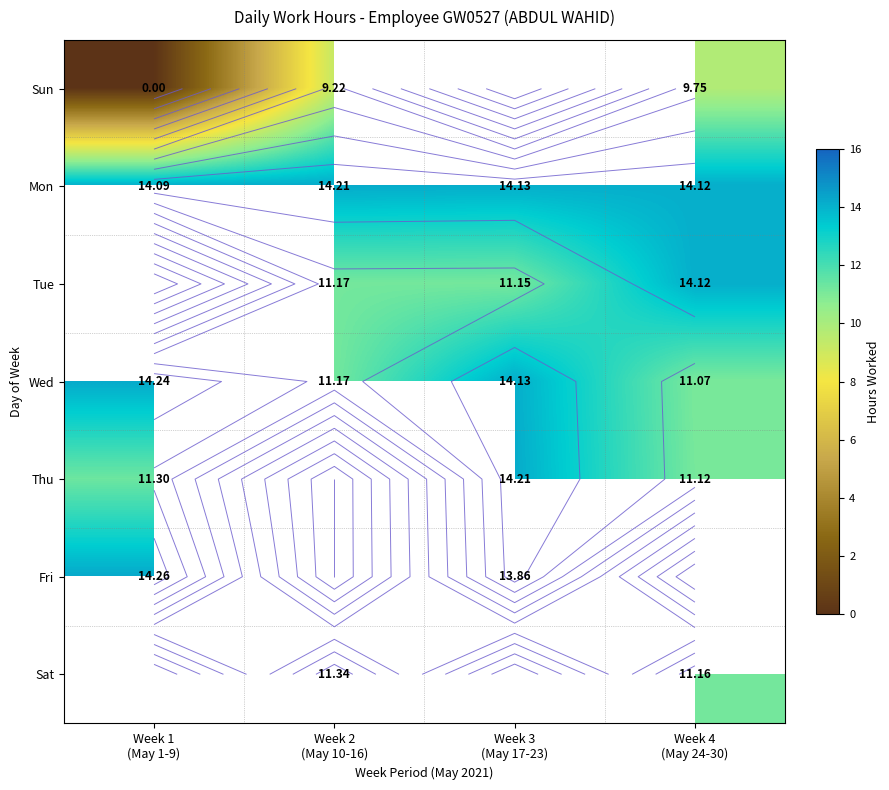

At which category does the chart reach its peak across all series?

Week 1
(May 1-9)